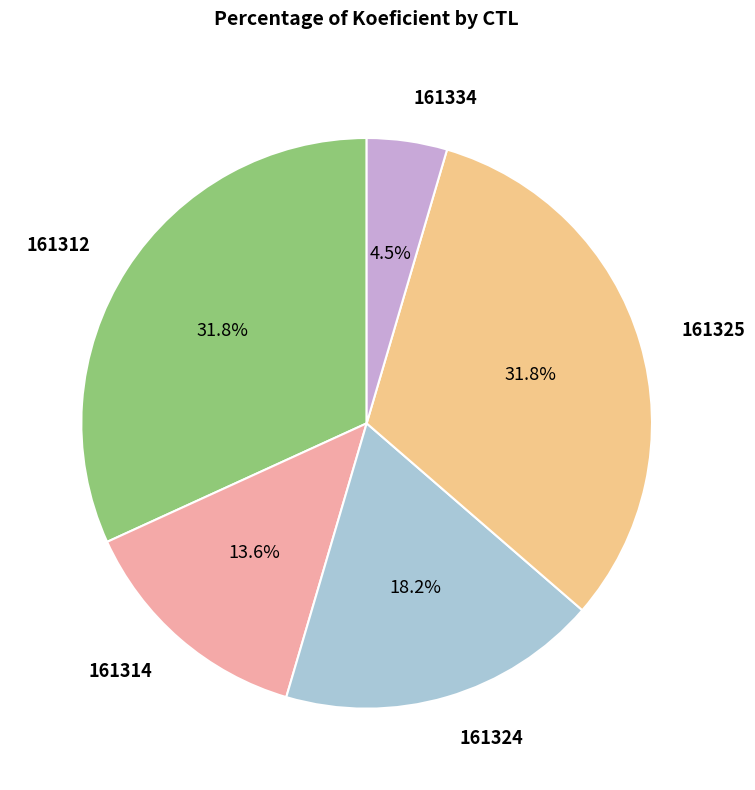

Is there a majority slice in this chart?

No